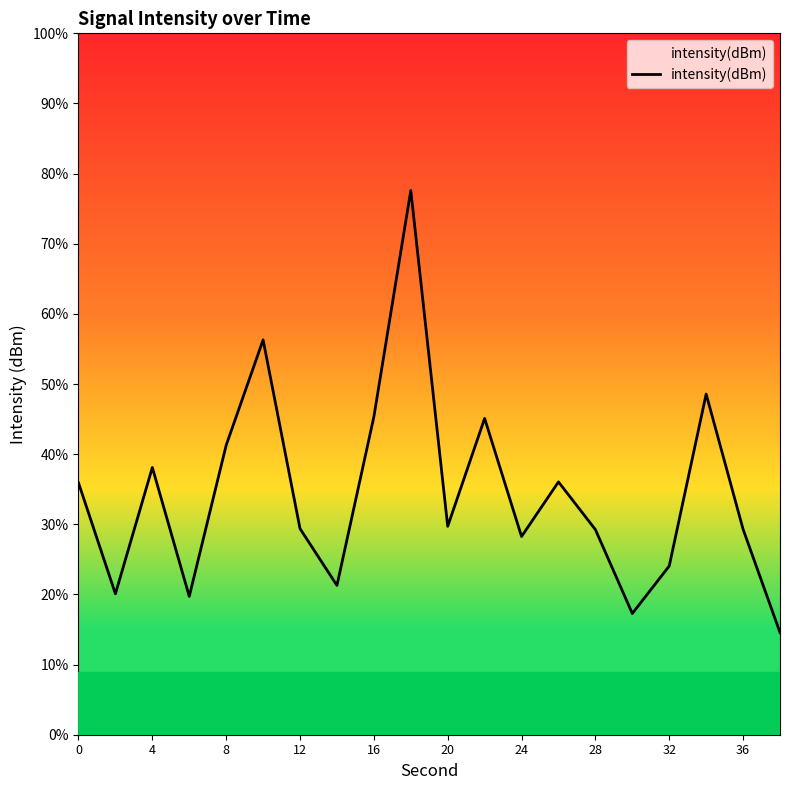

How many points are higher than both their immediate neighbors (excluding endpoints)?

6